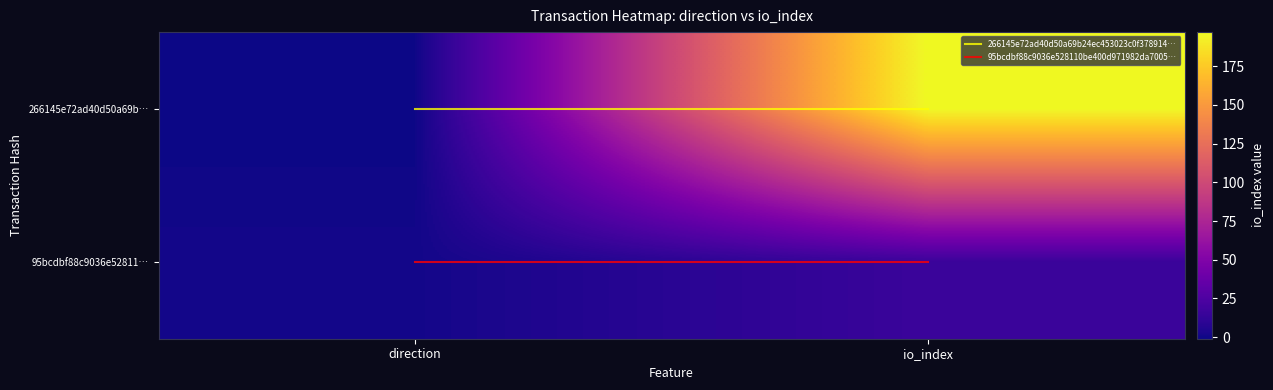

What is the difference between the highest and lowest values at direction?

2